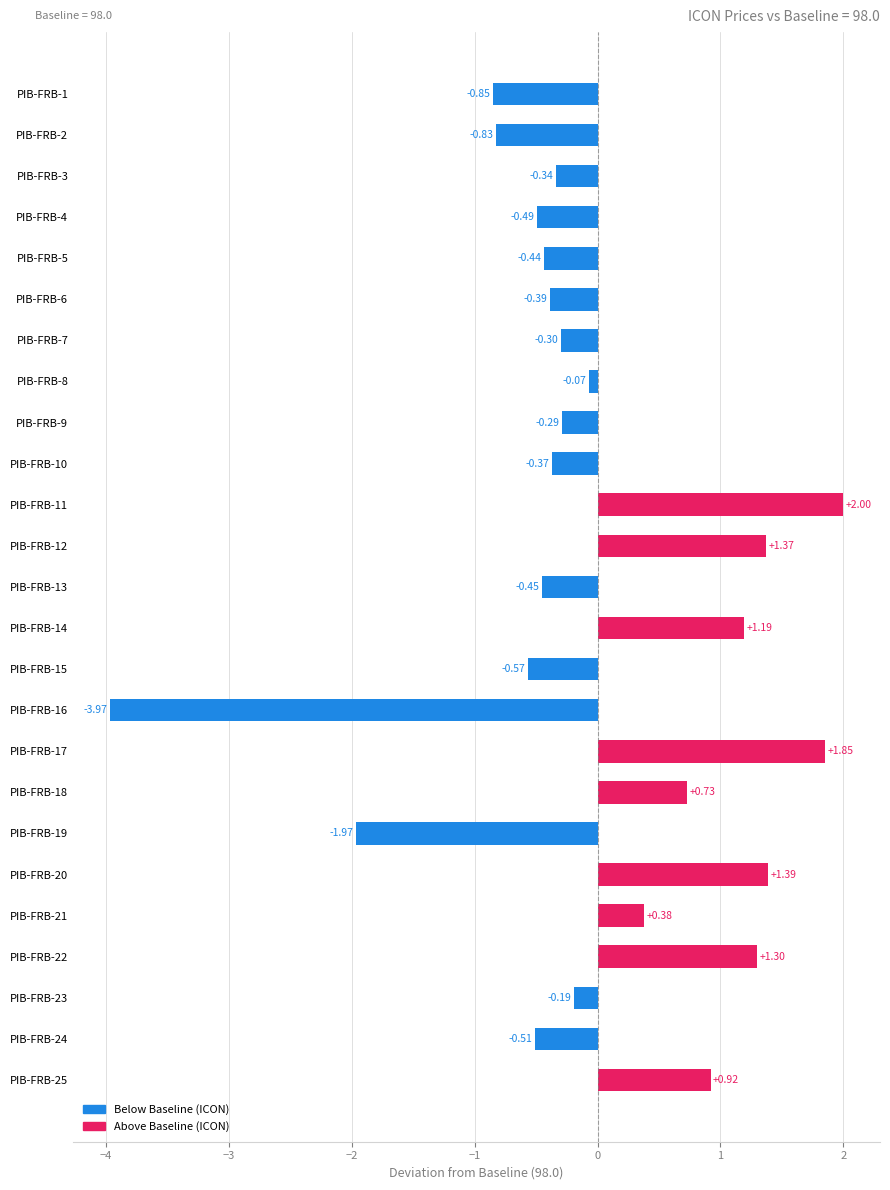

What is the difference between the second highest and minimum values?

5.8